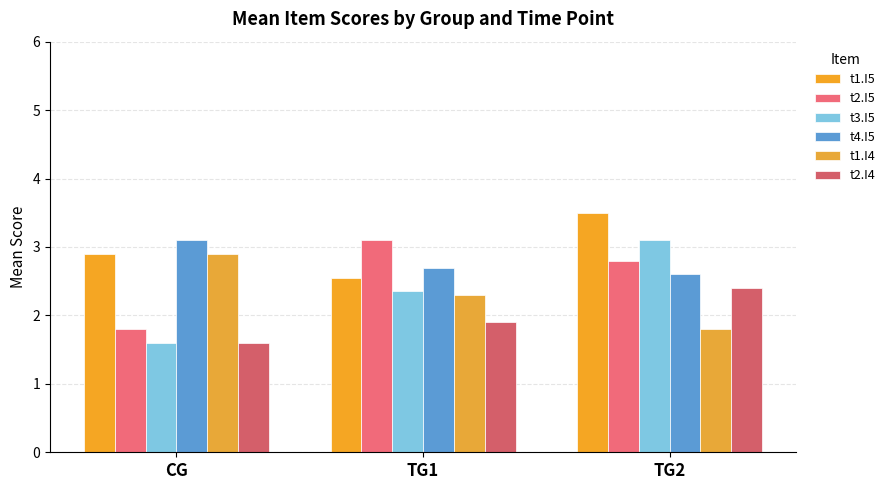

Reading left to right, extract all data points from this chart.

t1.I5: 2.9	2.5	3.5
t2.I5: 1.8	3.1	2.8
t3.I5: 1.6	2.4	3.1
t4.I5: 3.1	2.7	2.6
t1.I4: 2.9	2.3	1.8
t2.I4: 1.6	1.9	2.4